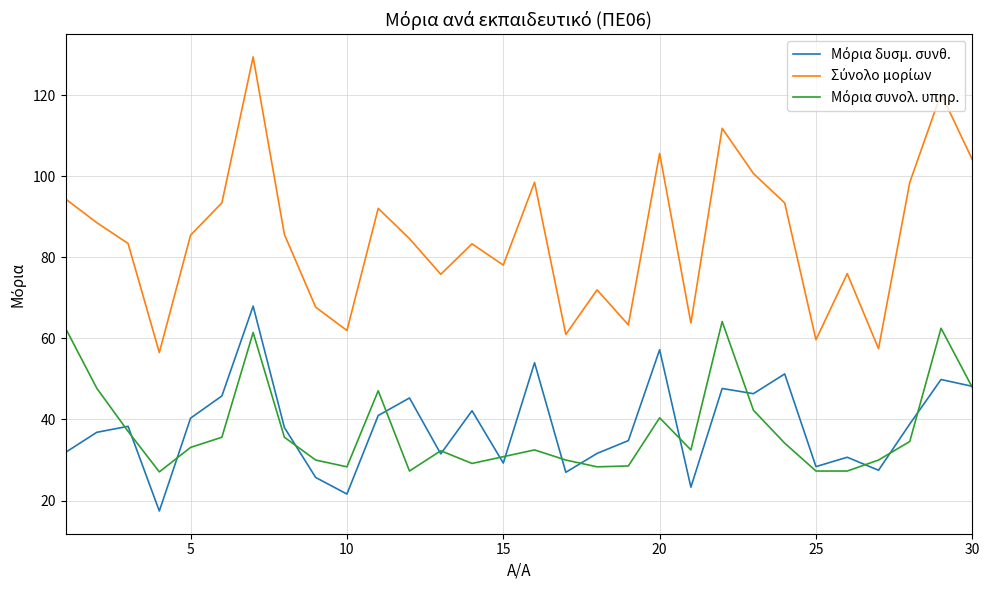

What is the maximum value shown in the chart?

129.4